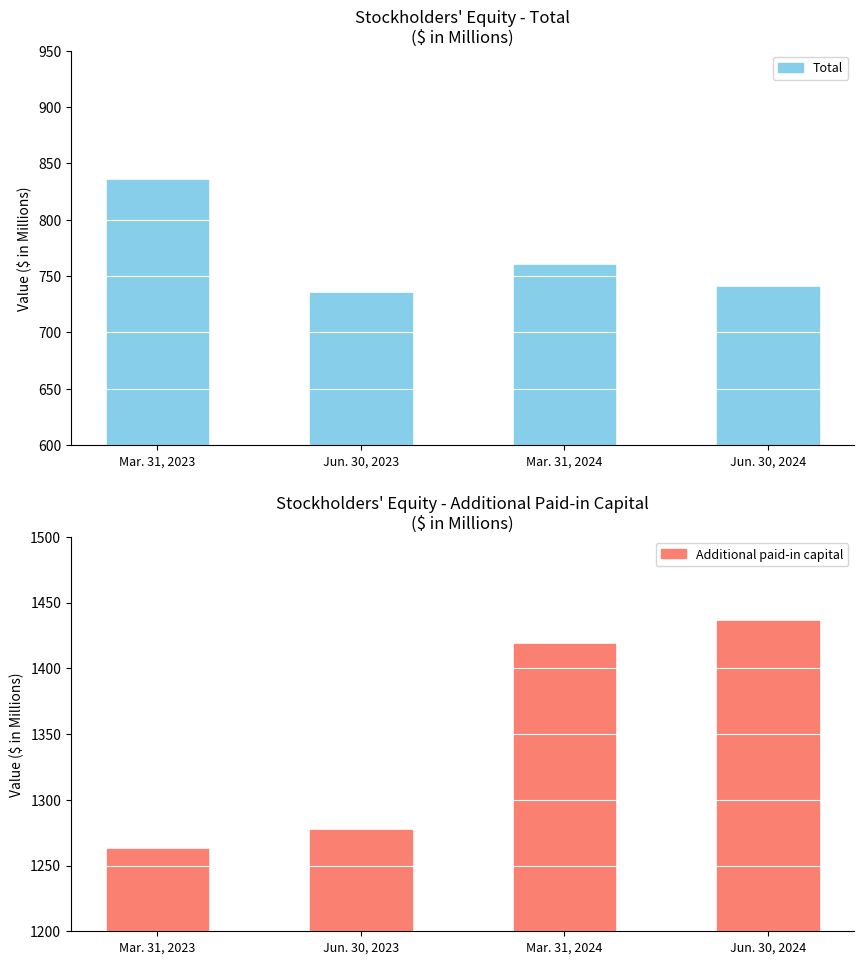

What is the label of the 1st bar from the left?

Mar. 31, 2023